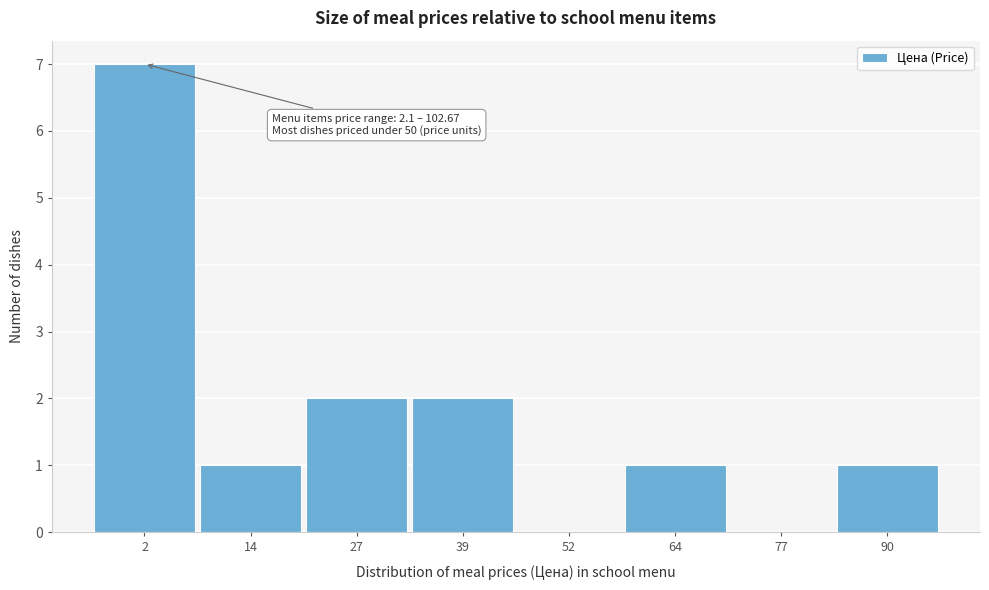

Reading left to right, what are all the values shown in this chart?

2=7	14=1	27=2	39=2	52=0	64=1	77=0	90=1